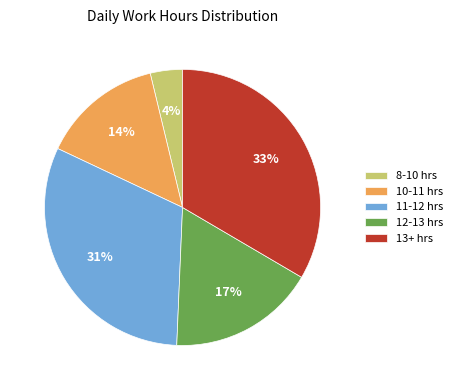

Is the sum of 11-12 hrs and 12-13 hrs greater than half?

No